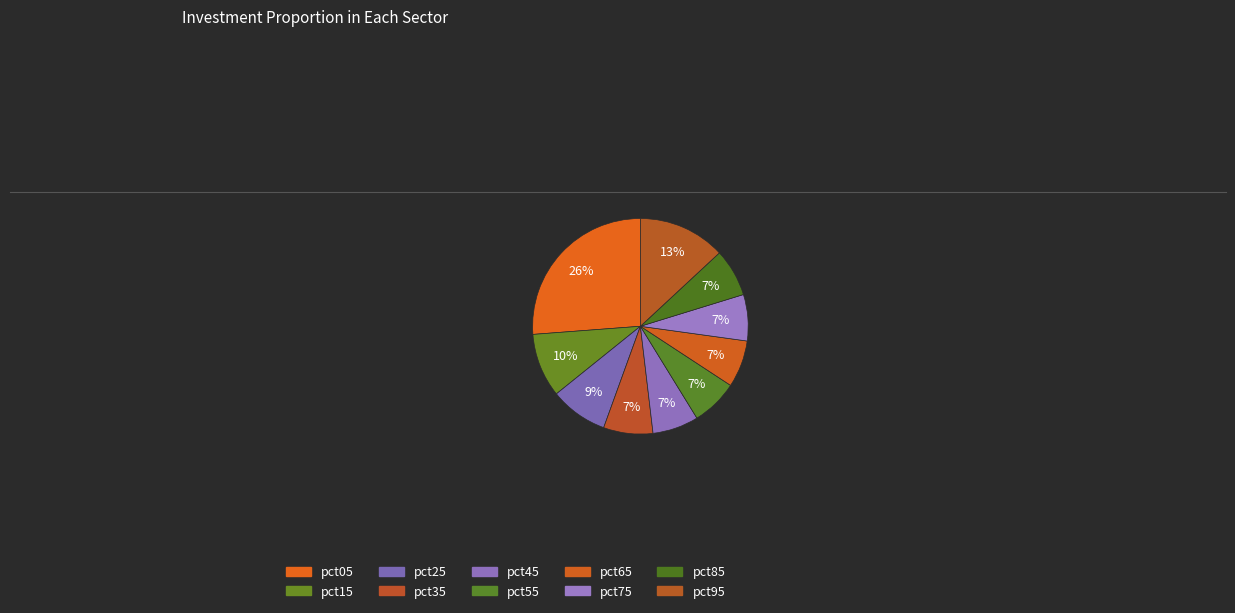

What percentage is the pct25 slice, to the nearest percent?

9%